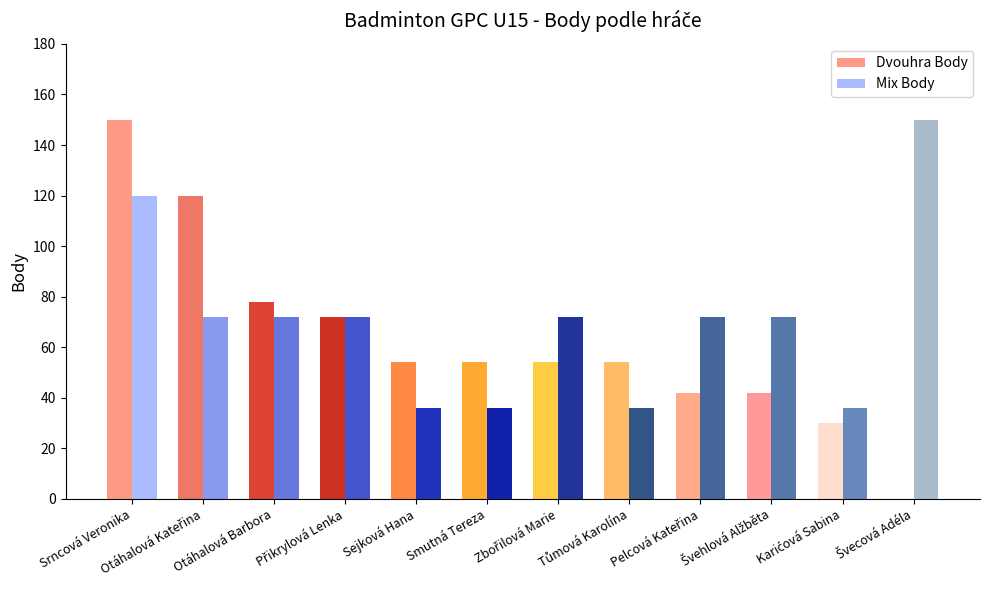

Does the chart contain stacked bars?

No